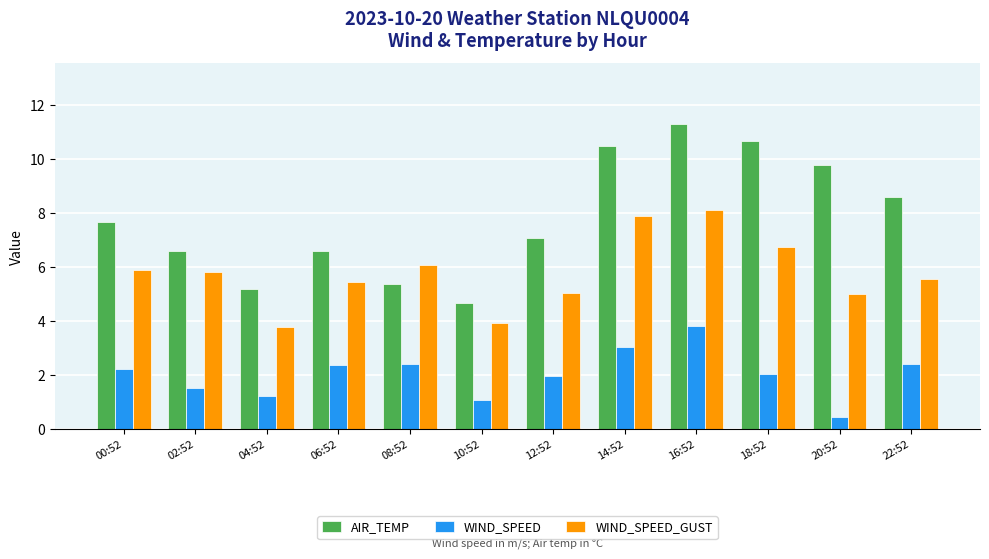

What is the difference between the AIR_TEMP values at 00:52 and 04:52?

2.5